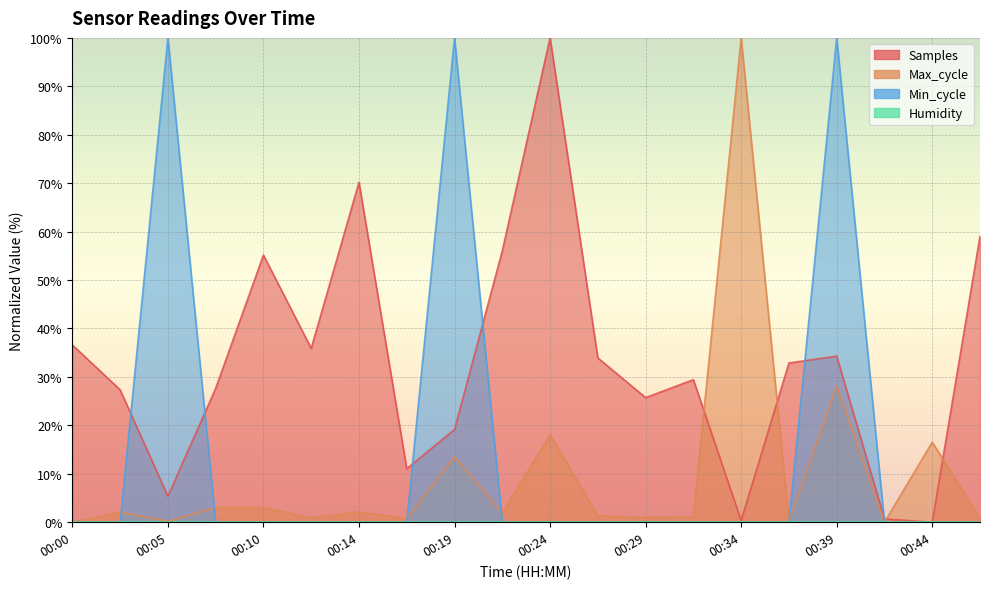

How many values in the Max_cycle series are below 1?

8